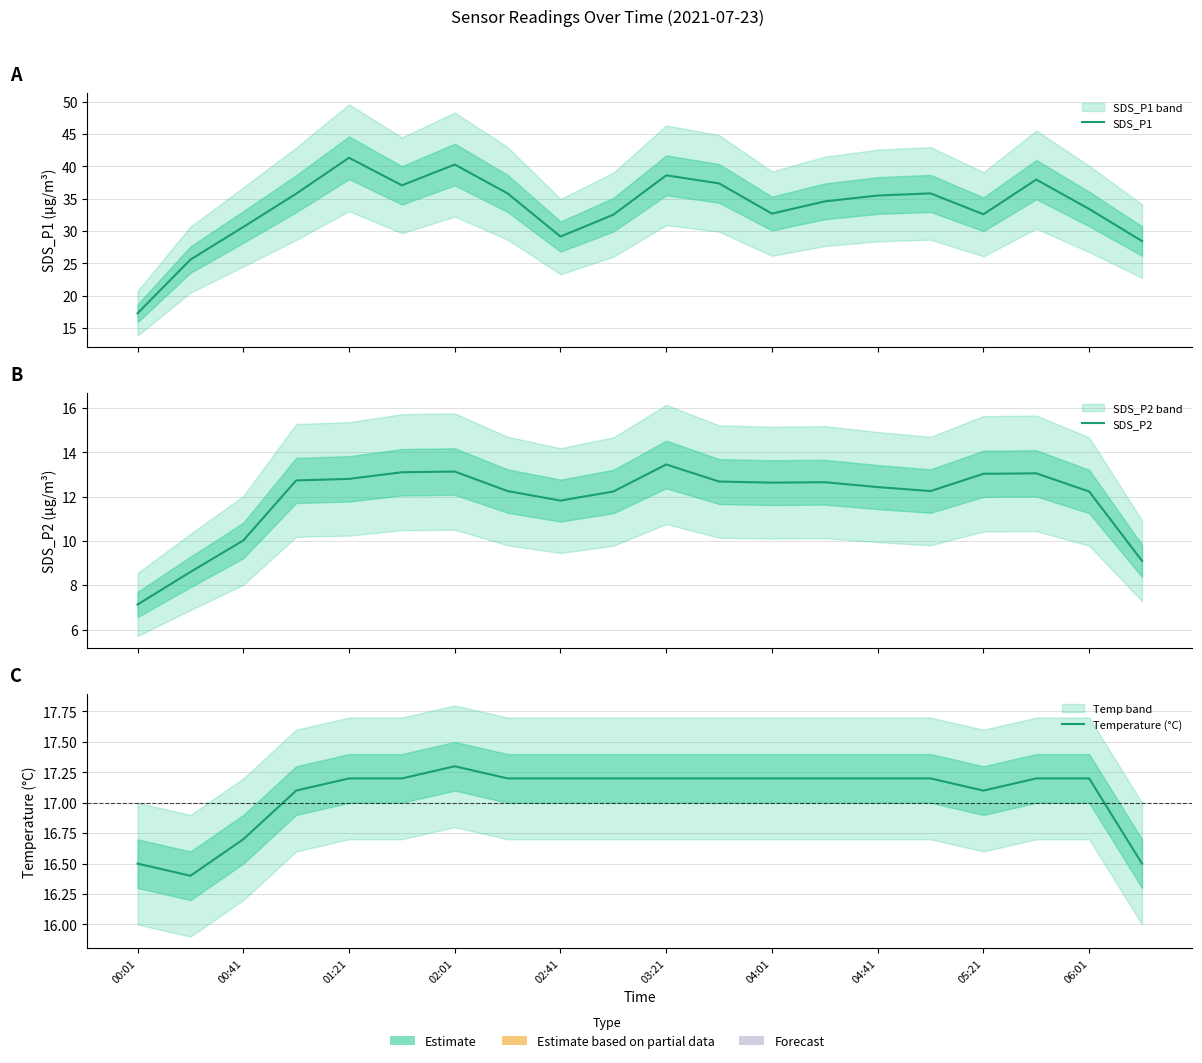

Is the value of SDS_P1 at 03:21 greater than the value of SDS_P2 at 02:41?

Yes